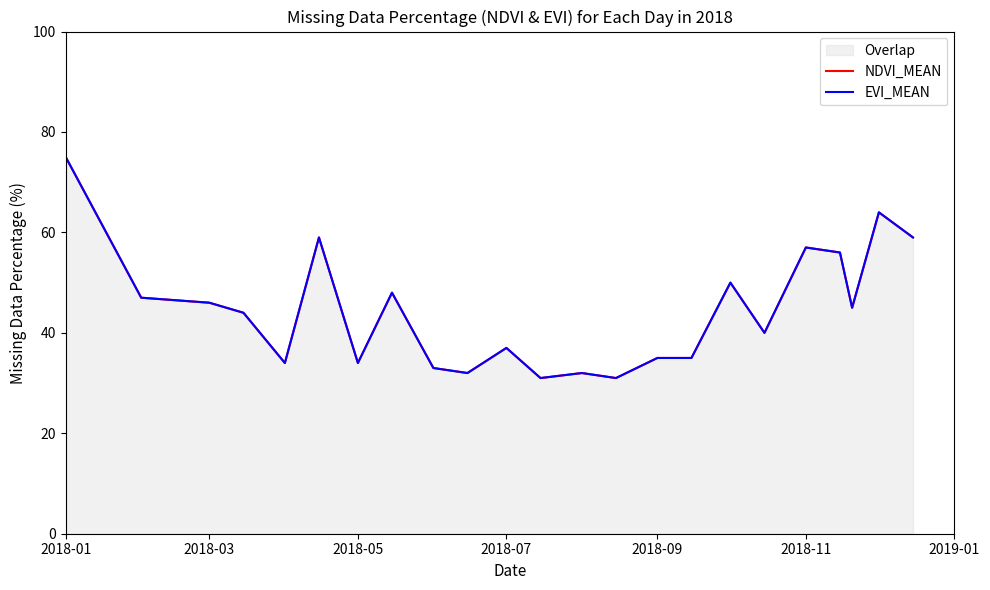

How many lines are shown in the chart?

2